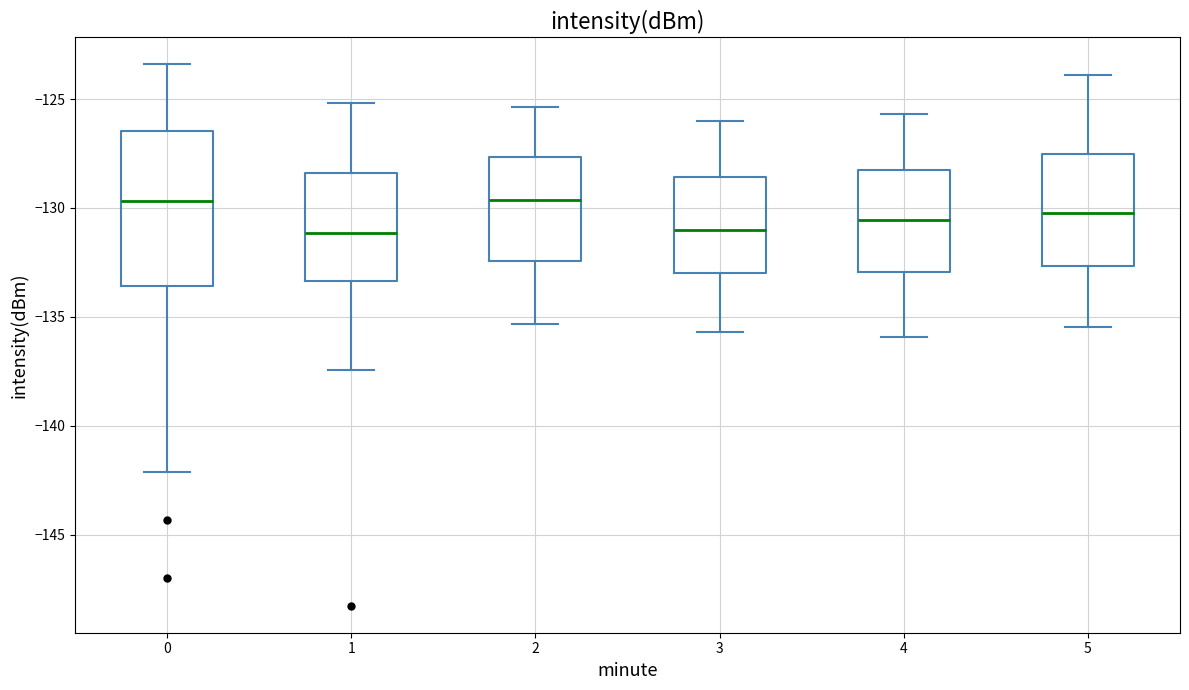

Which box is the tallest, from its lower edge to its upper edge?

0